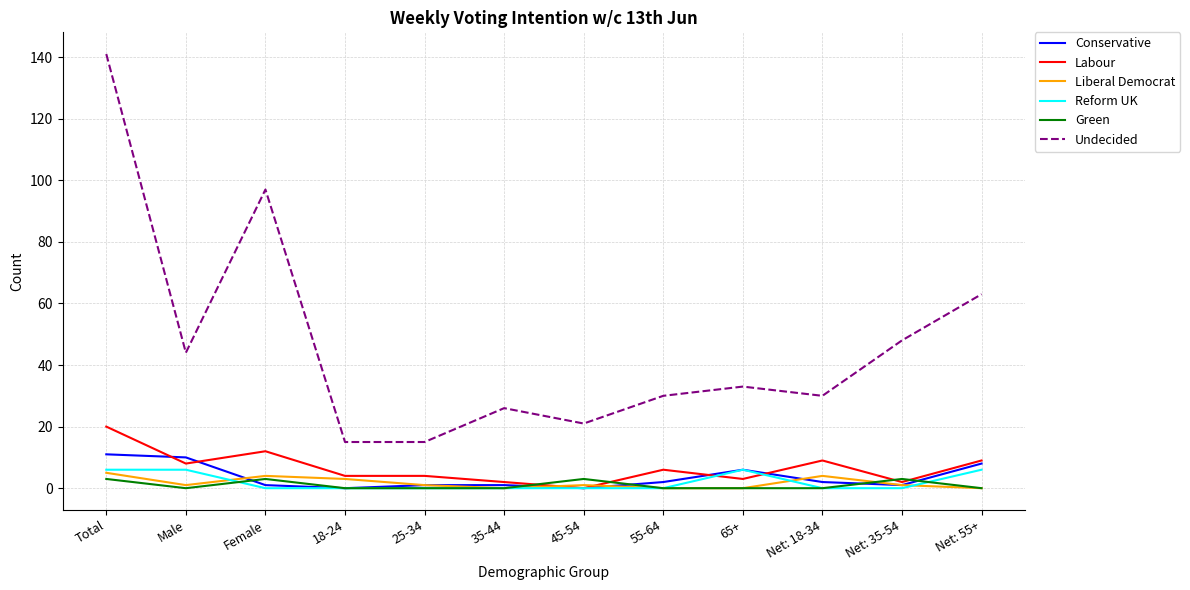

What is the difference between the maximum and minimum values in the Conservative series?

11